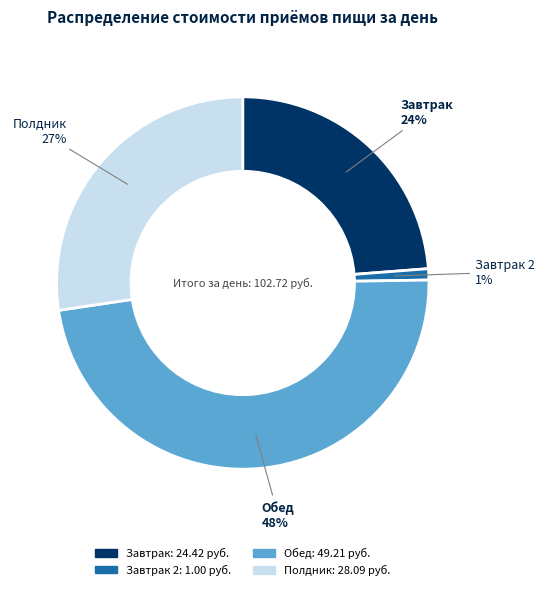

Is there a majority slice in this chart?

No